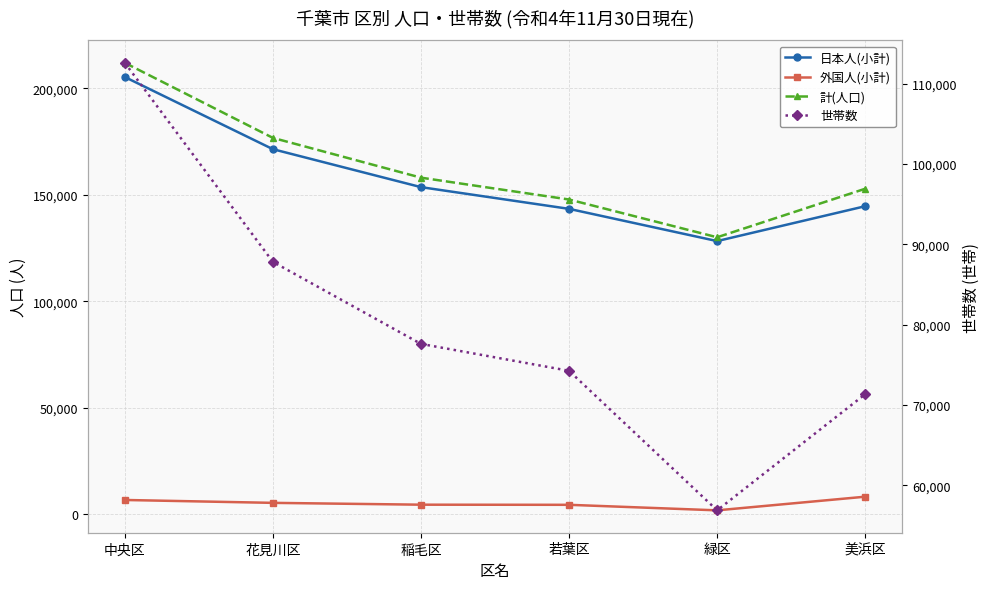

Between 稲毛区 and 若葉区, which is larger?

稲毛区